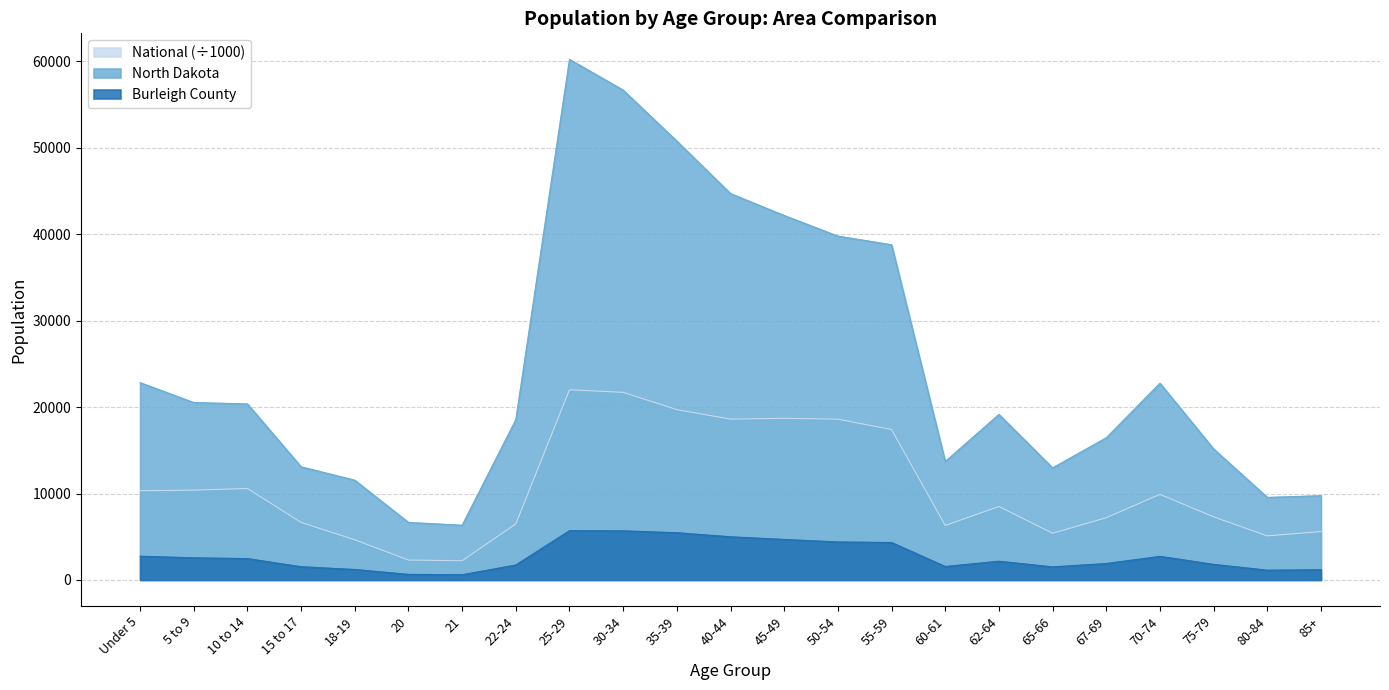

Is the value of National at 45-49 greater than the value of North Dakota at 45-49?

No